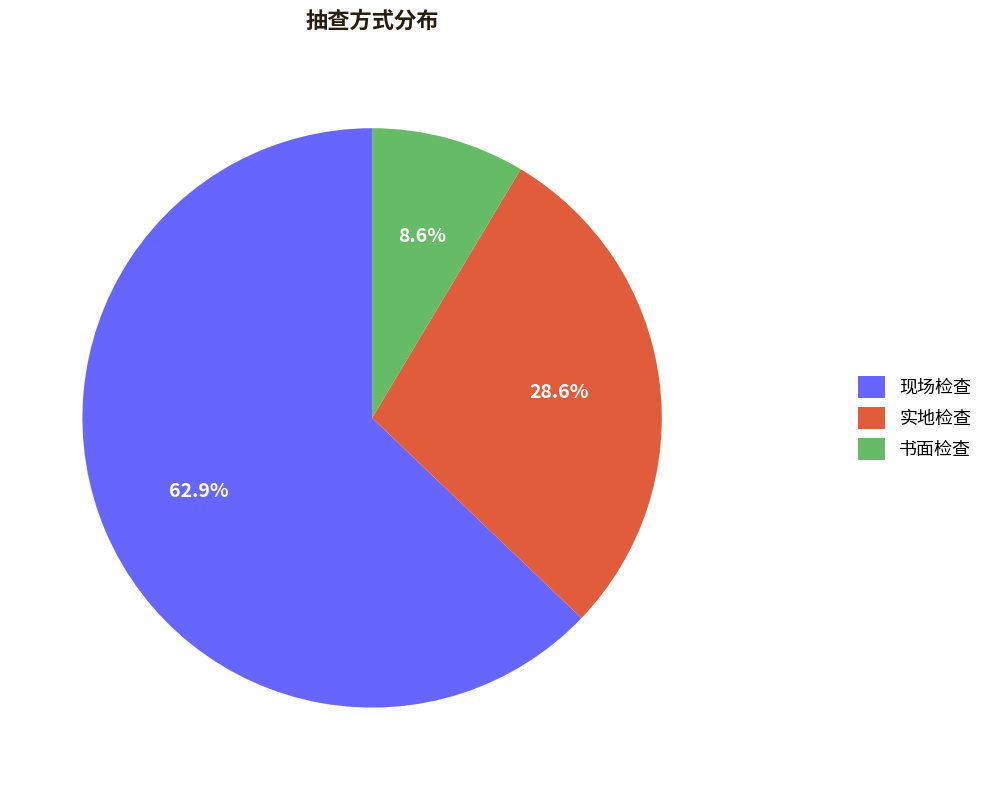

To the nearest percent, what portion does 书面检查 represent?

9%